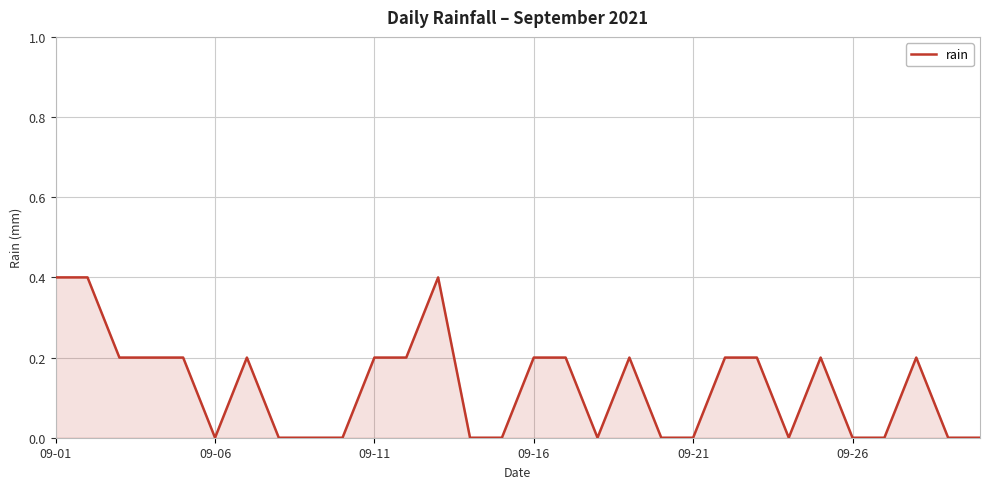

What is the difference between the maximum and minimum values?

0.4